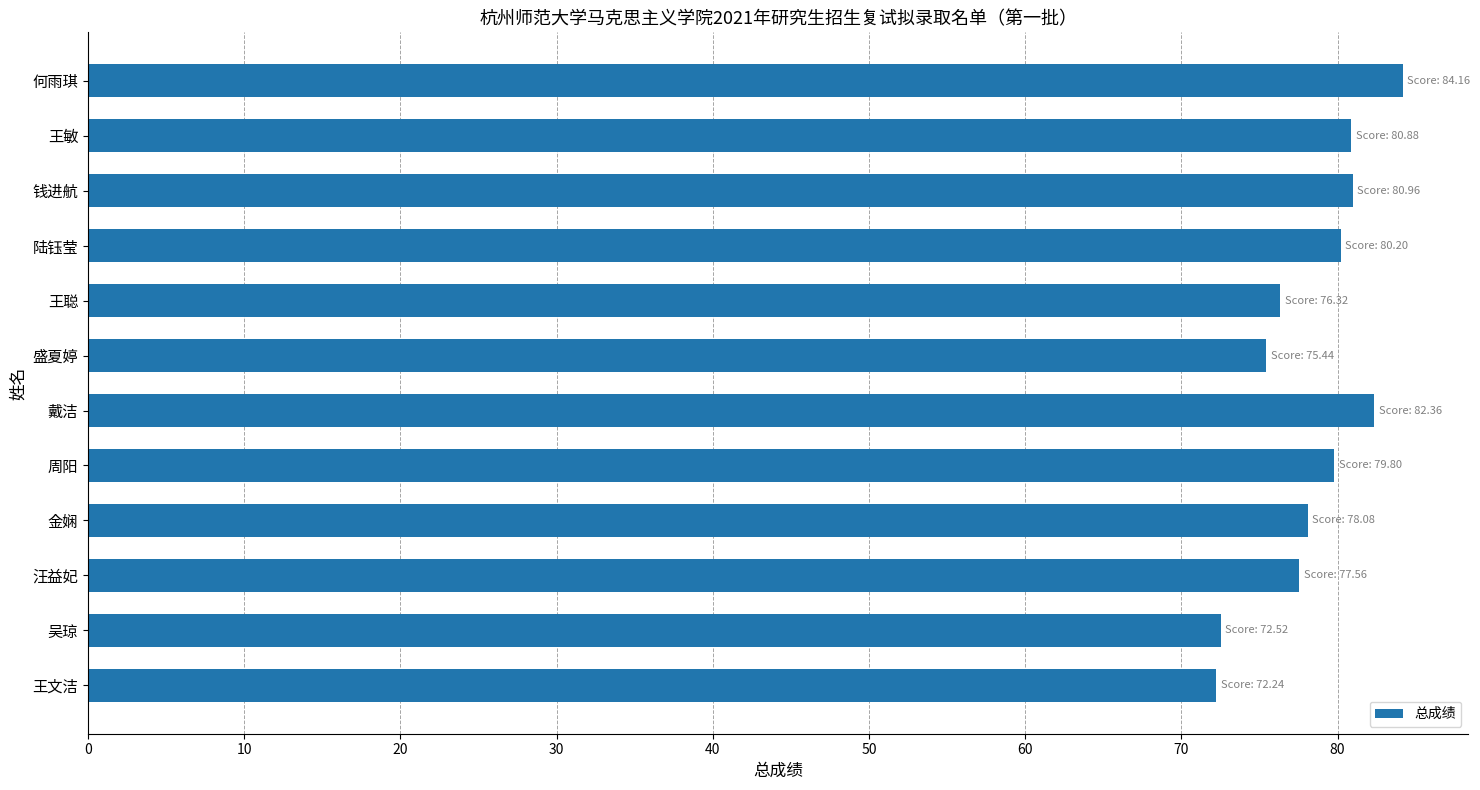

What is the average value?

78.4